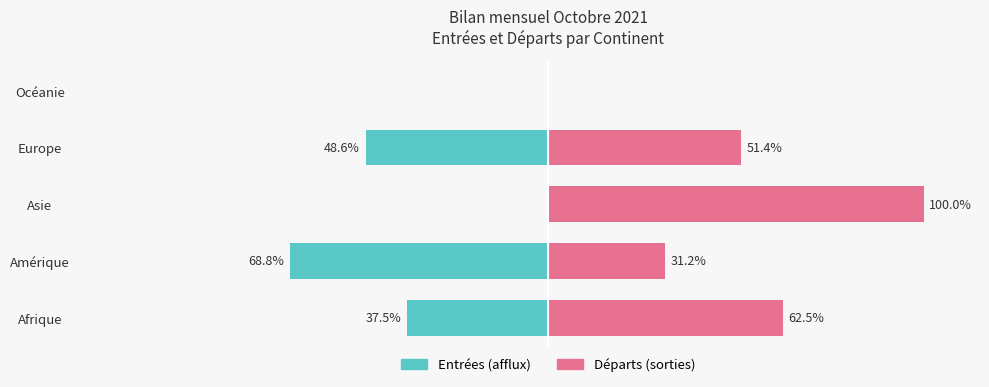

How many values in Départs (sorties) are above zero?

4